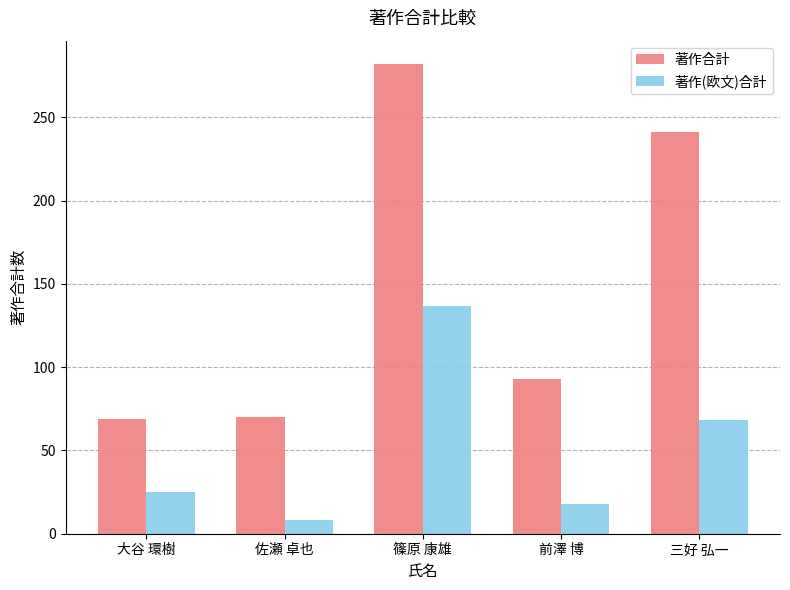

How many bars are there in total?

10